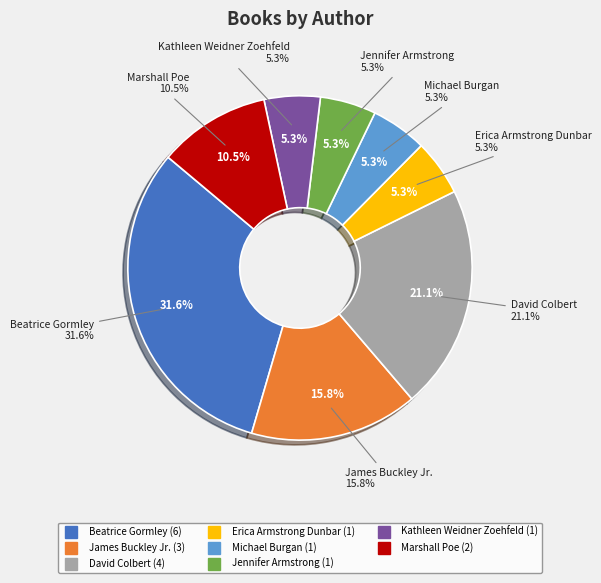

Which slice is the largest?

Beatrice Gormley